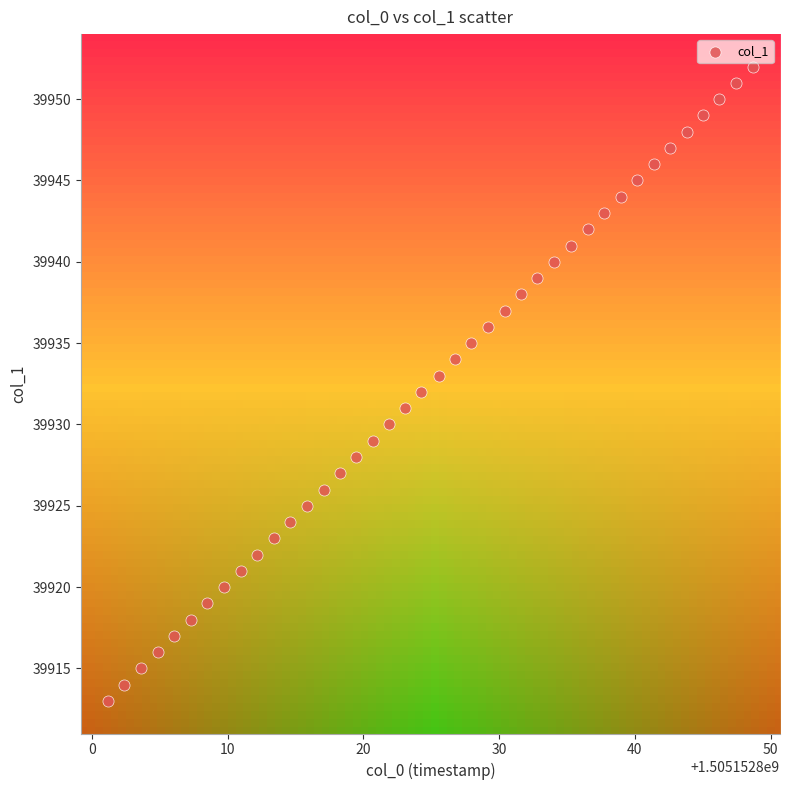

What is the range of Y values (max minus min)?

39